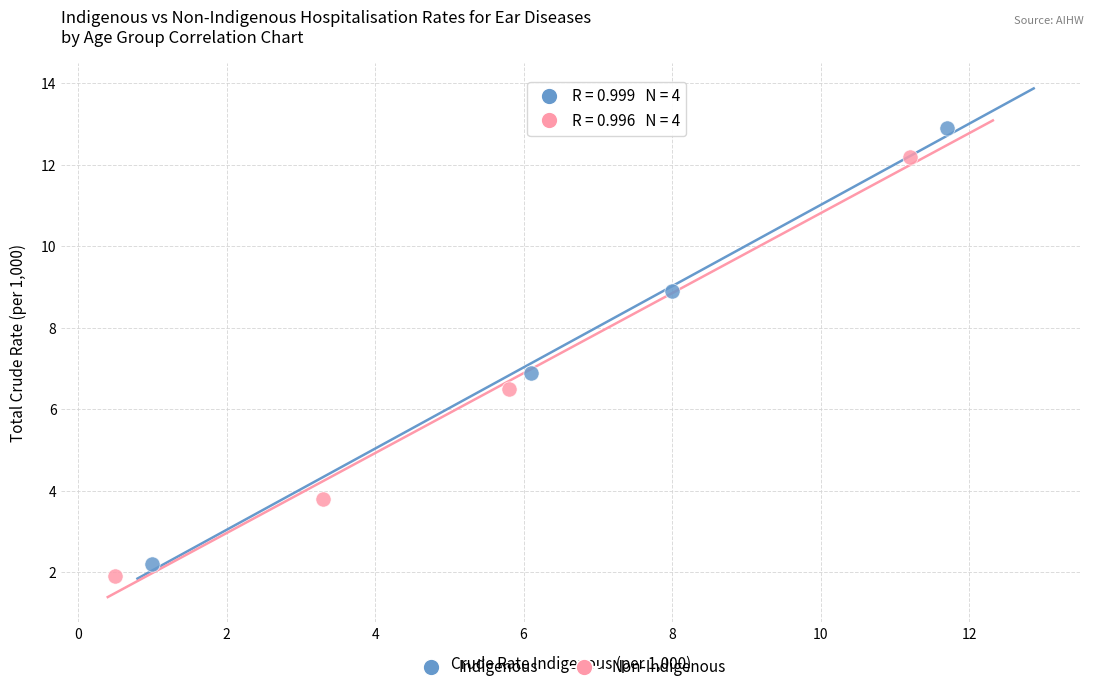

Which series contains the highest Y value?

Indigenous